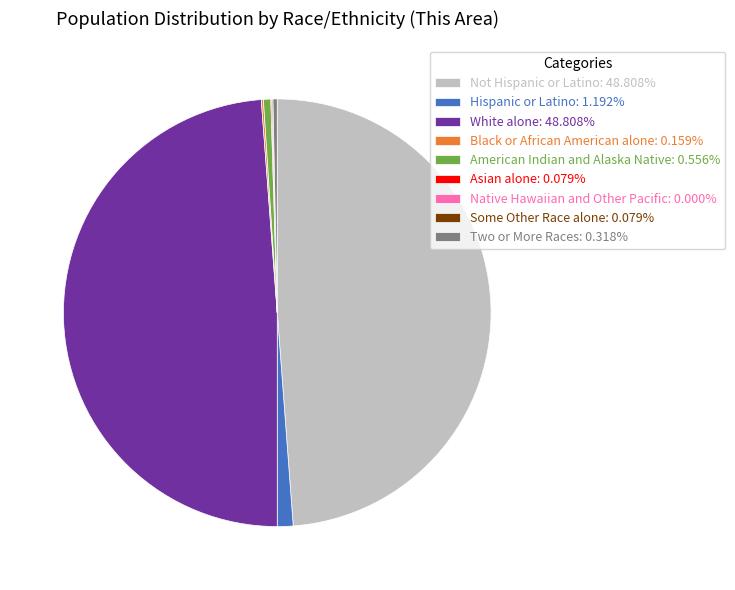

True or false: White alone accounts for 38% of the total.

False